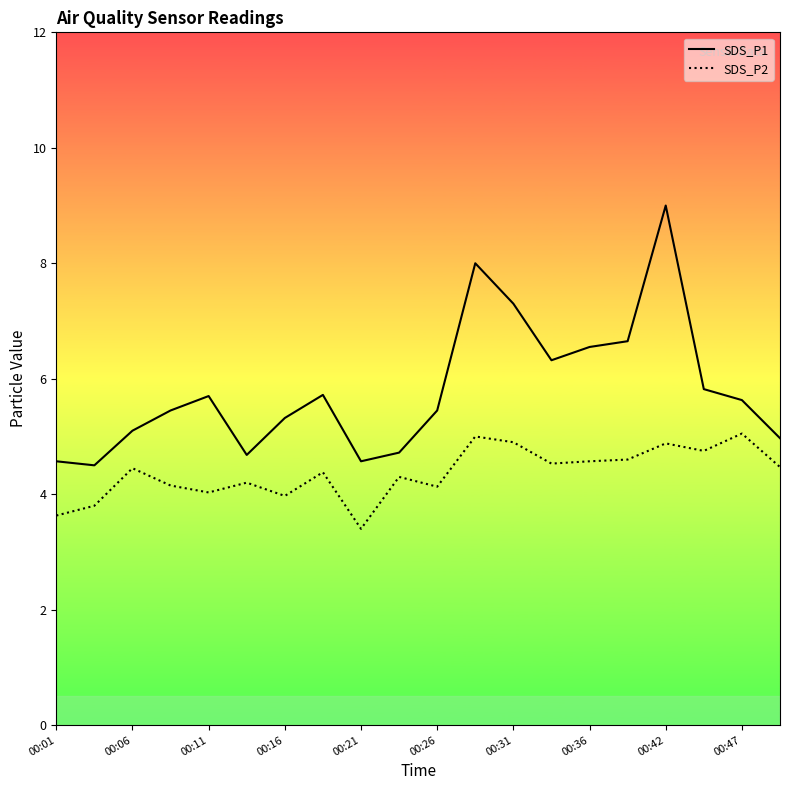

Is this an area chart (filled region under the line)?

No